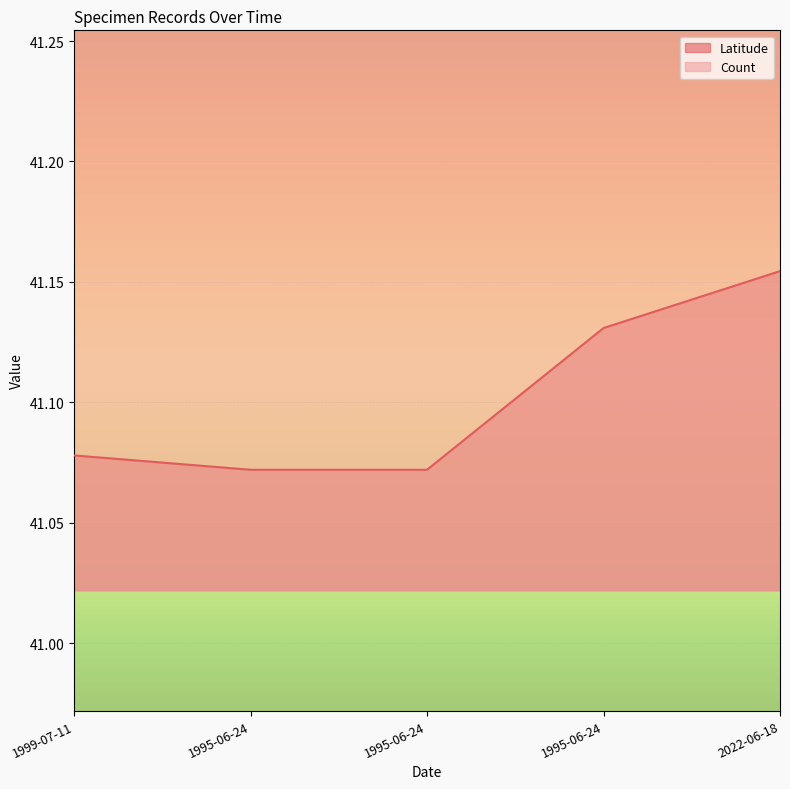

Is it true that the value at 2022-06-18 is 54.0?

False